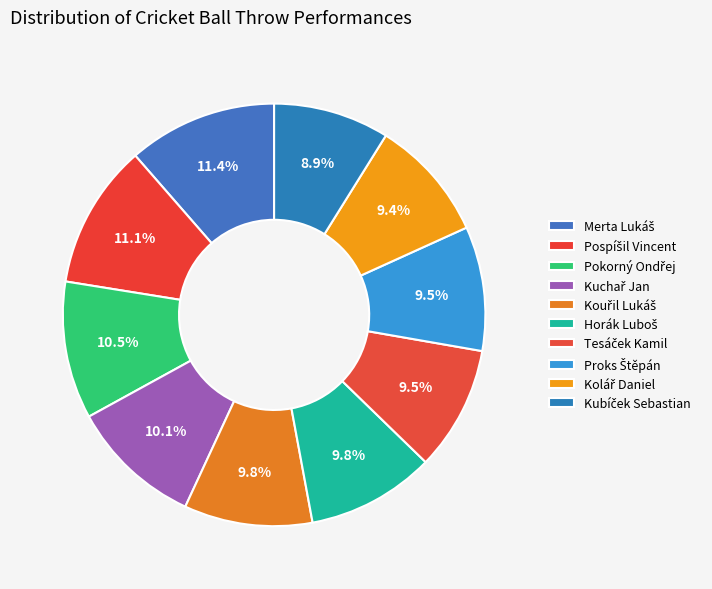

Does Horák Luboš account for over 50% of the chart?

No